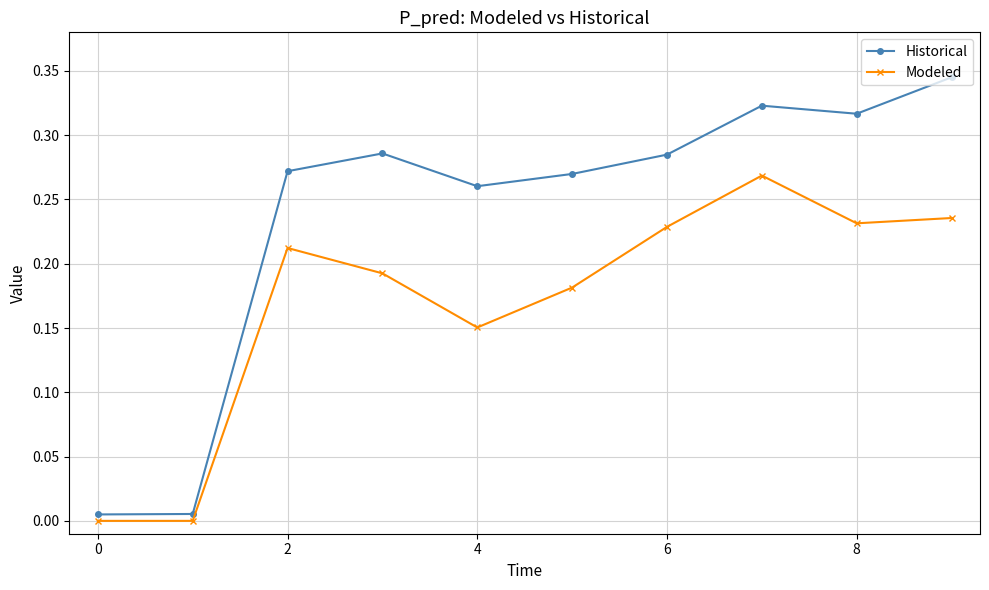

Which series has the largest total across all categories?

Historical